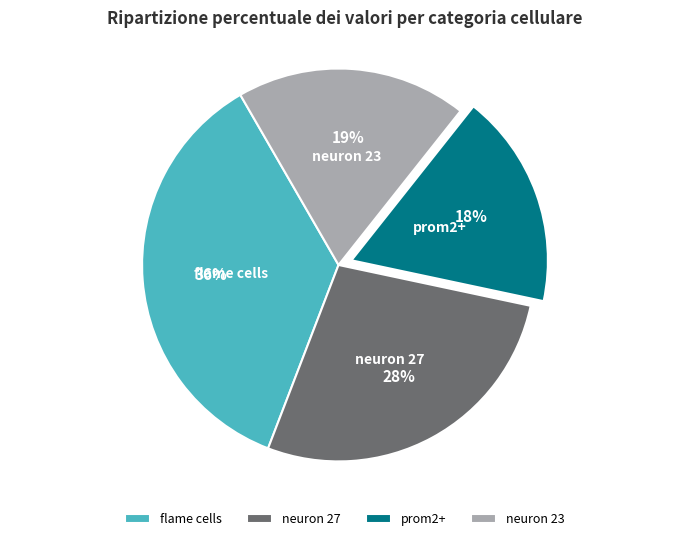

Between neuron 27 and prom2+, which is larger?

neuron 27